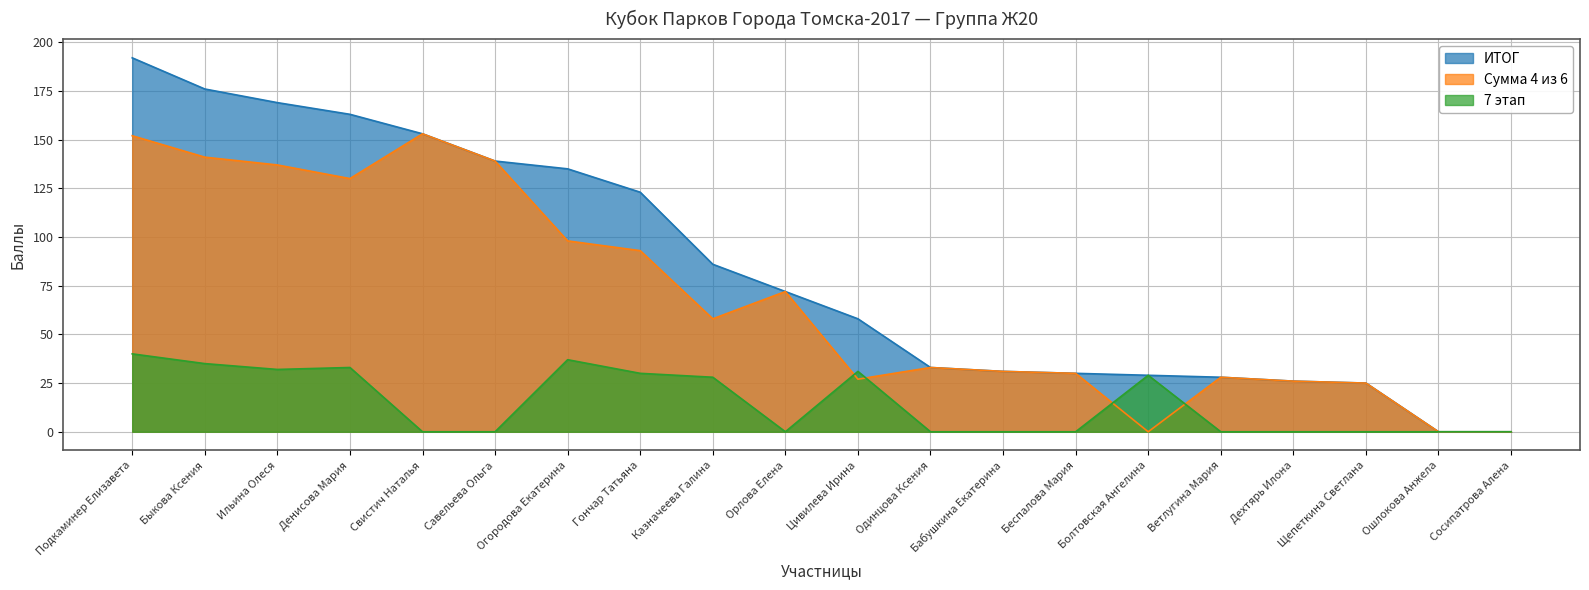

How many lines are shown in the chart?

3